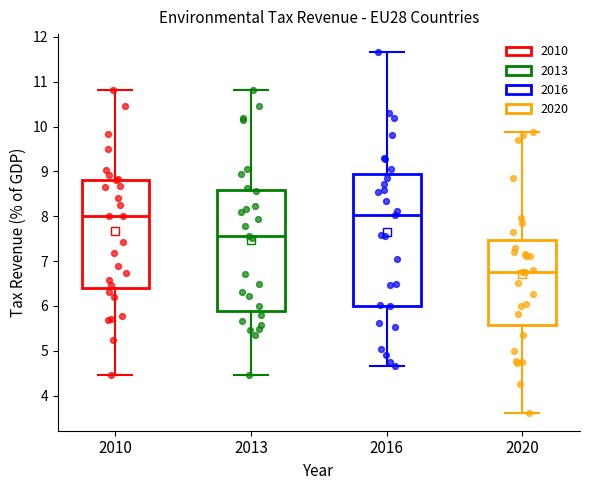

Reading left to right, transcribe this box plot: for each box, give where its median line is, the range the box spans, and where its two whiskers end, as read against the y-axis. The values are not printed on the chart, so give them approximately, as read against the axis.

2010: median 8.0, box 6.4 to 8.8, whiskers 4.5 to 10.8
2013: median 7.6, box 5.9 to 8.6, whiskers 4.5 to 10.8
2016: median 8.0, box 6.0 to 9.0, whiskers 4.7 to 11.7
2020: median 6.8, box 5.6 to 7.5, whiskers 3.6 to 9.9